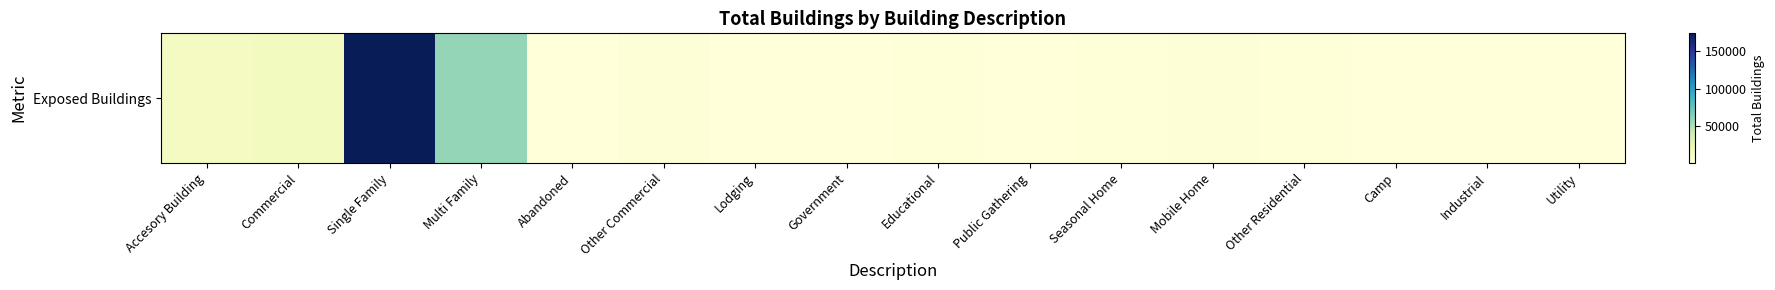

List the labels in order of value, largest first.

Single Family, Multi Family, Commercial, Accesory Building, Mobile Home, Other Commercial, Seasonal Home, Educational, Other Residential, Government, Public Gathering, Industrial, Abandoned, Lodging, Utility, Camp